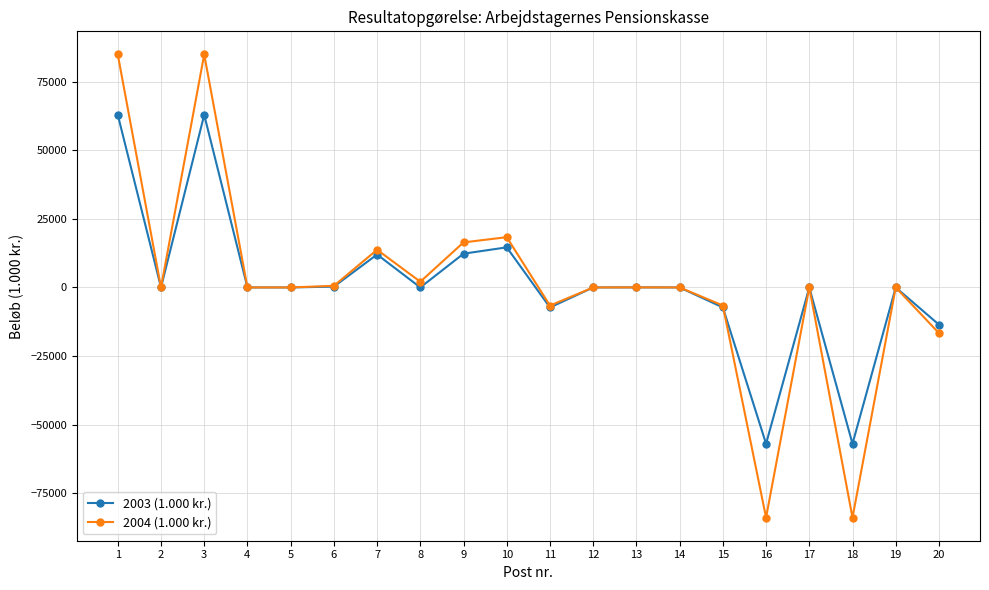

What is the minimum value for 2004 (1.000 kr.)?

-83915